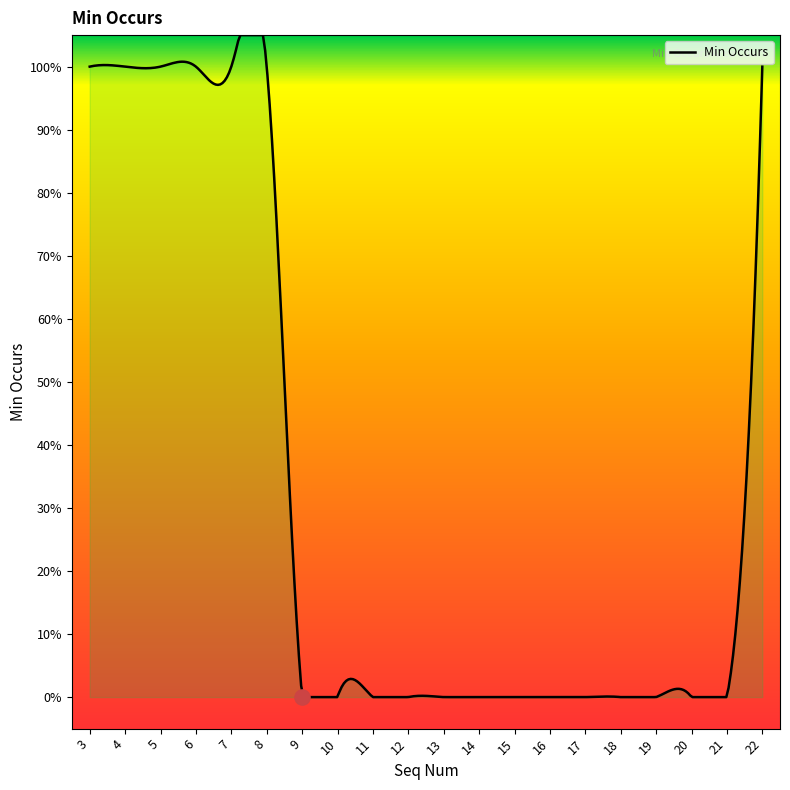

Between 15 and 13, which is larger?

15